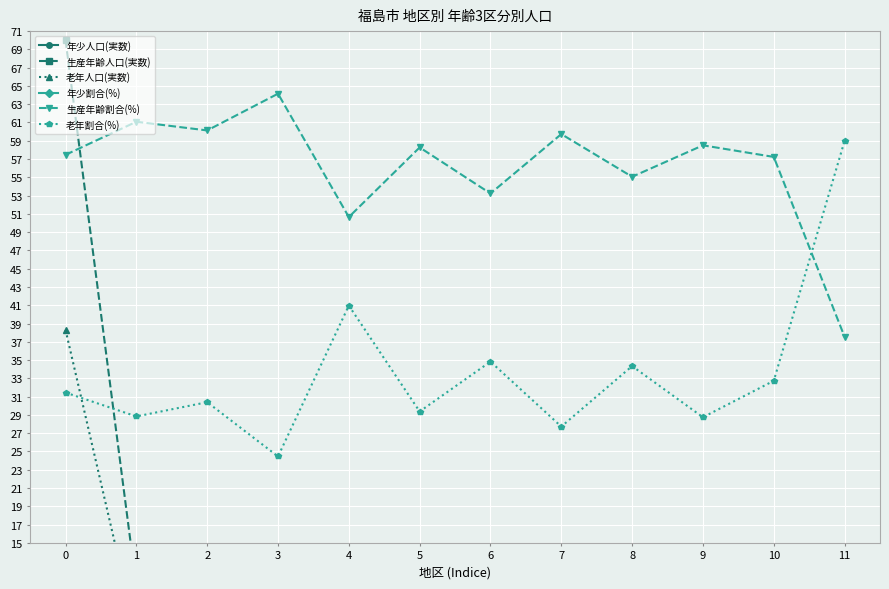

What are all the series names shown in the legend?

年少人口(実数), 生産年齢人口(実数), 老年人口(実数), 年少割合(%), 生産年齢割合(%), 老年割合(%)